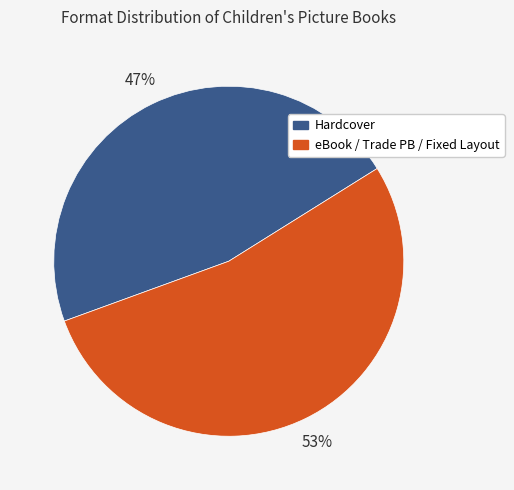

To the nearest percent, what is the average slice percentage?

50%